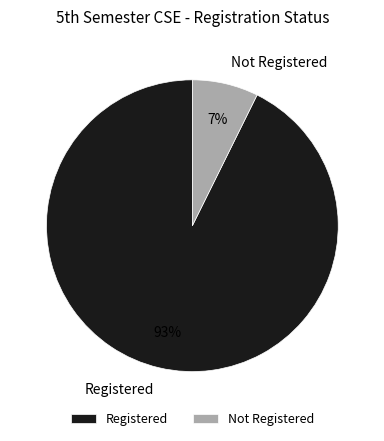

The Not Registered slice represents 22% of the pie. True or false?

False